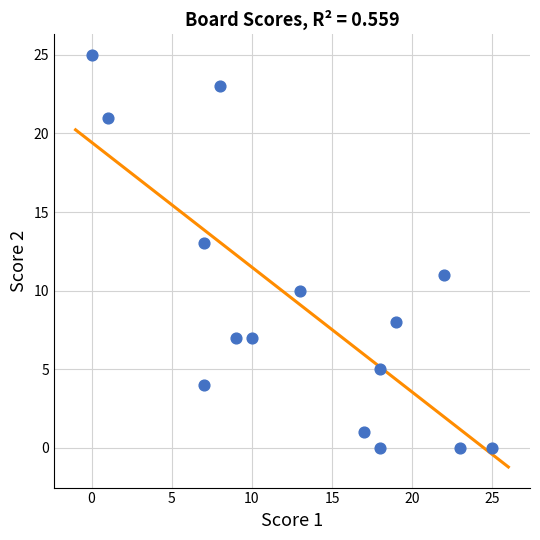

What is the range of X values (max minus min)?

25